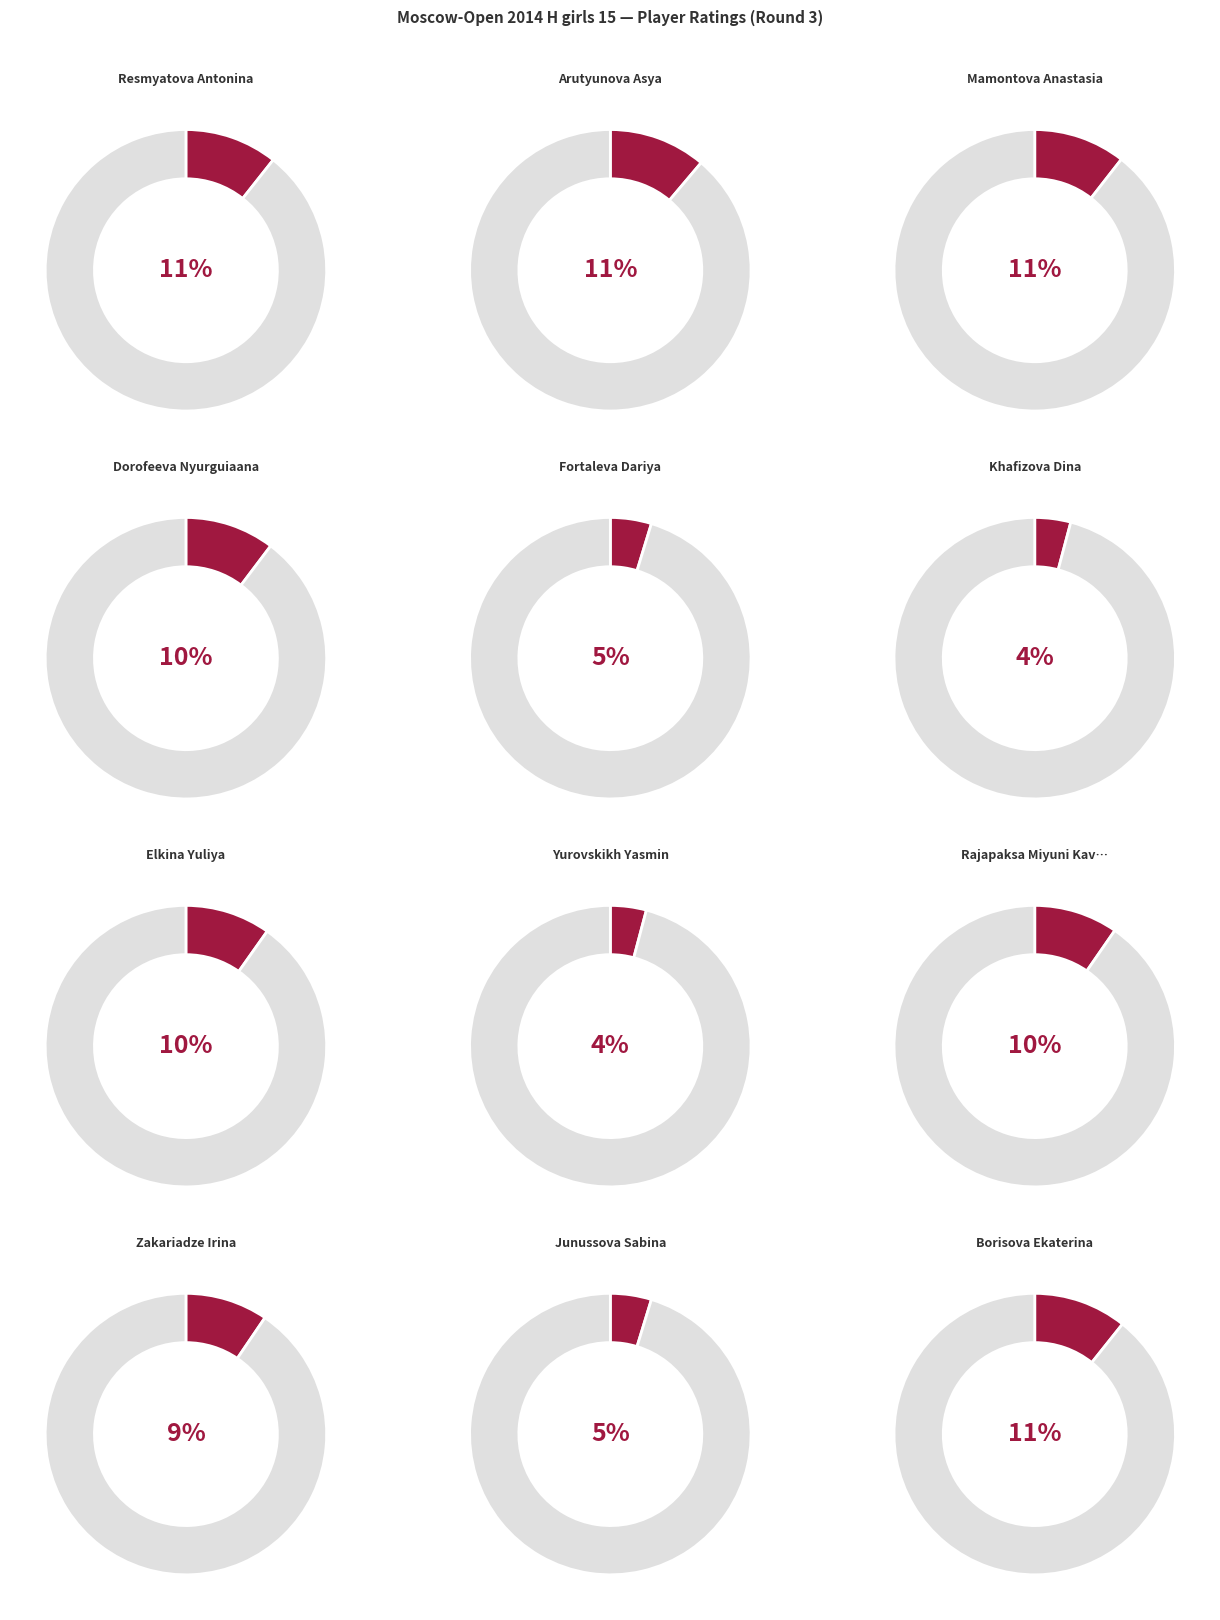

Count the number of slices in the pie.

12